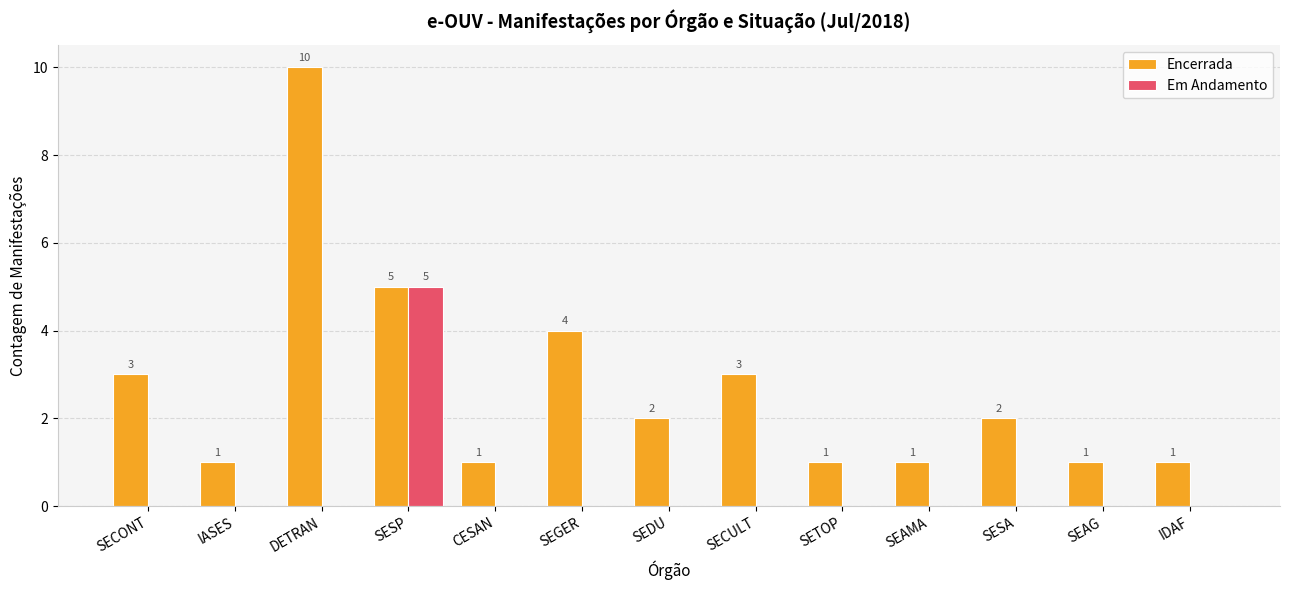

What is the greatest value displayed?

10